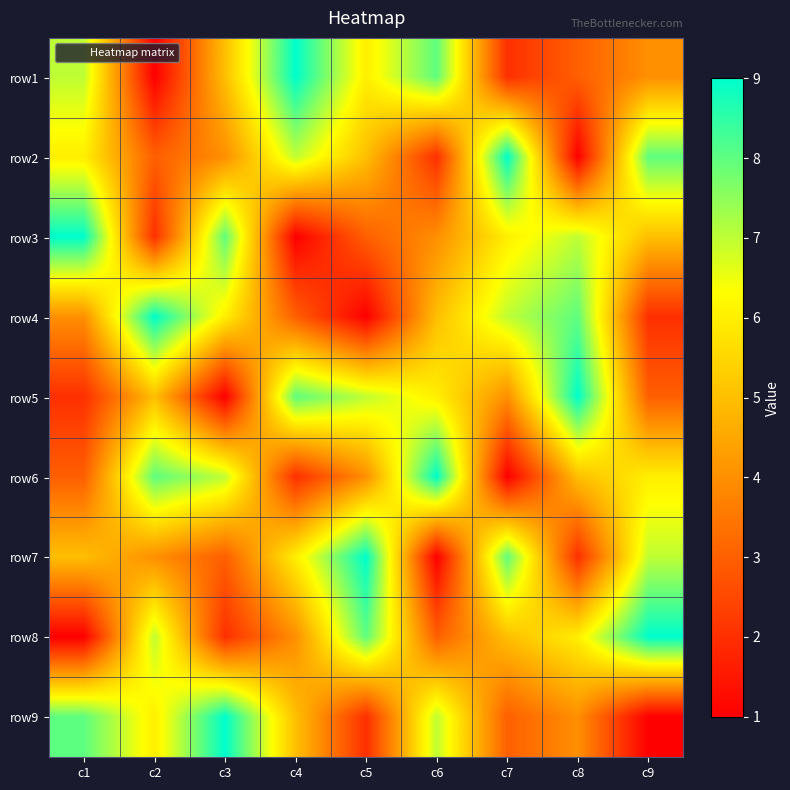

Reading right to left, transcribe all the data shown in this chart.

row1: c9=4	c8=3	c7=2	c6=8	c5=6	c4=9	c3=5	c2=1	c1=7
row2: c9=8	c8=1	c7=9	c6=2	c5=5	c4=7	c3=4	c2=3	c1=6
row3: c9=5	c8=7	c7=6	c6=4	c5=3	c4=1	c3=8	c2=2	c1=9
row4: c9=2	c8=8	c7=7	c6=5	c5=1	c4=3	c3=6	c2=9	c1=4
row5: c9=3	c8=9	c7=4	c6=6	c5=7	c4=8	c3=1	c2=5	c1=2
row6: c9=6	c8=5	c7=1	c6=9	c5=4	c4=2	c3=7	c2=8	c1=3
row7: c9=7	c8=2	c7=8	c6=1	c5=9	c4=6	c3=3	c2=4	c1=5
row8: c9=9	c8=6	c7=5	c6=3	c5=8	c4=4	c3=2	c2=7	c1=1
row9: c9=1	c8=4	c7=3	c6=7	c5=2	c4=5	c3=9	c2=6	c1=8